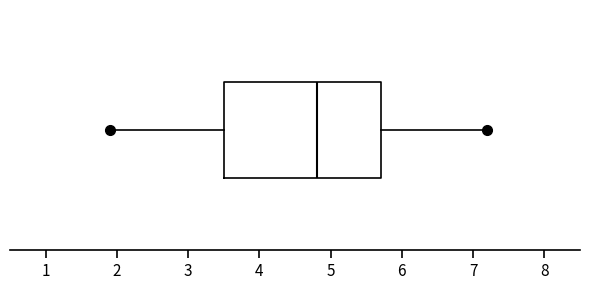

Where does the right whisker of the box end on the x-axis? The values are not printed on the chart, so give them approximately, as read against the axis.

7.2